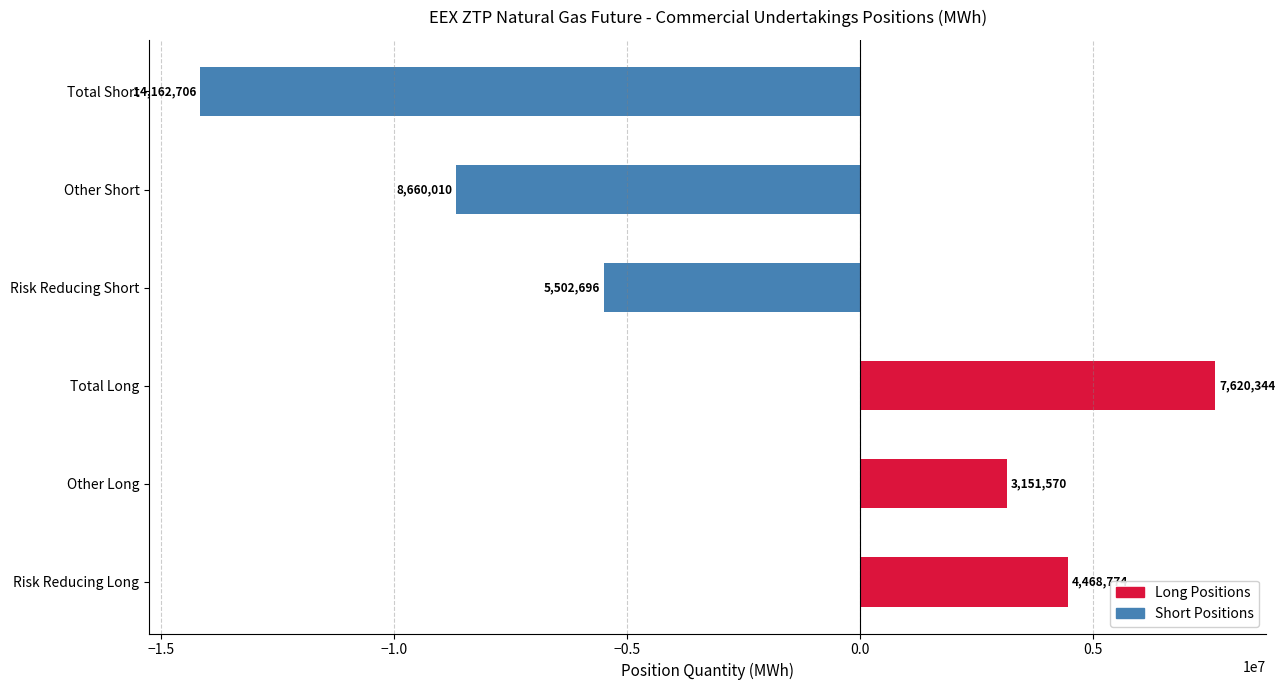

What is the greatest value displayed?

14162706